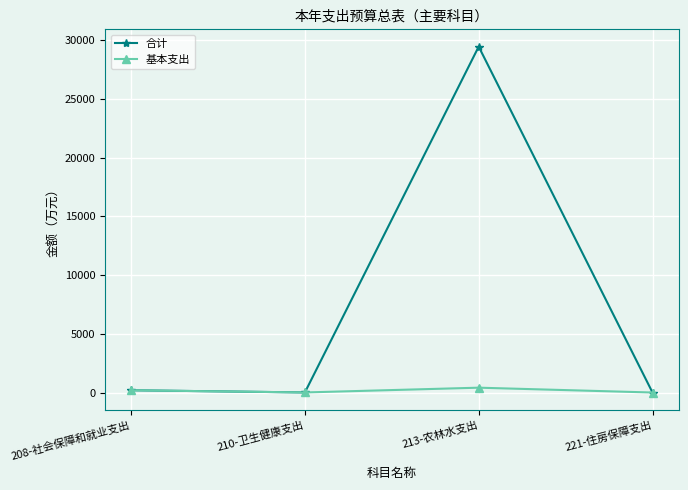

How many lines are shown in the chart?

2